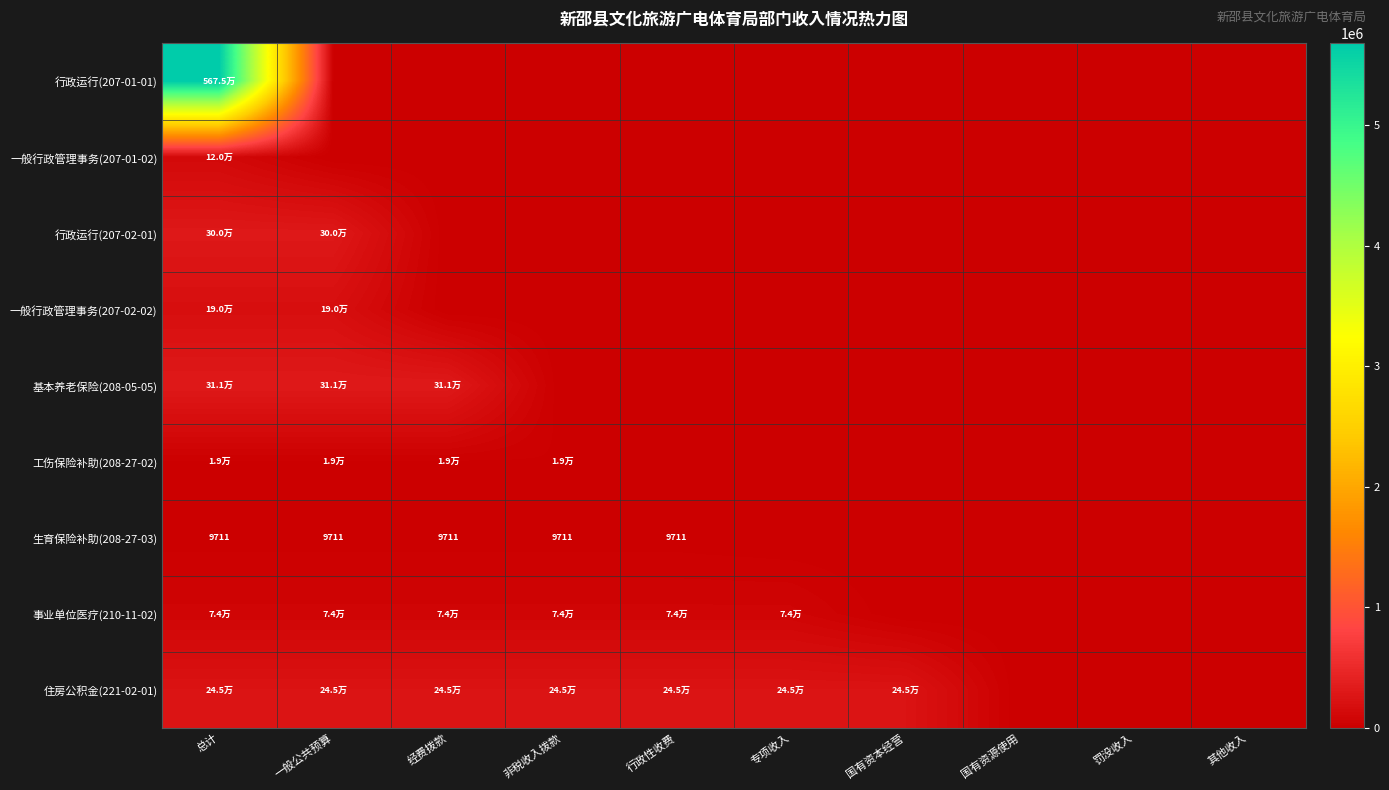

Is it true that 生育保险补助(208-27-03) equals 6199.3 at 非税收入拨款?

False